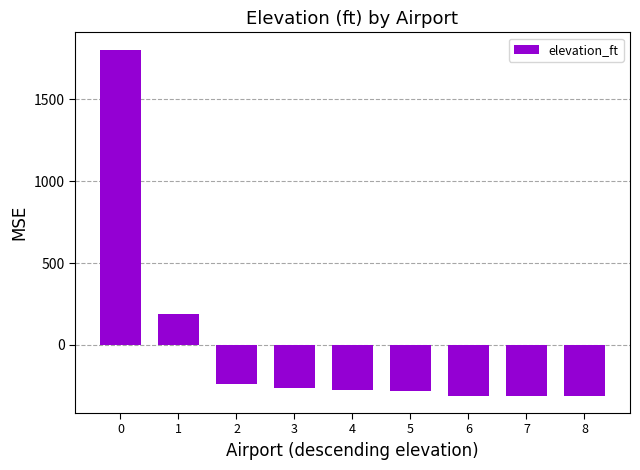

What is the value of the 4th bar from the left?

-264.1